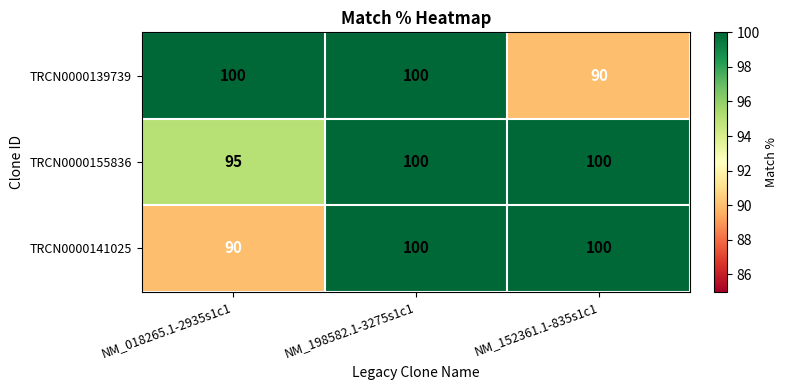

Reading left to right, list all the values displayed in this chart.

TRCN0000139739: 100	100	90
TRCN0000155836: 95	100	100
TRCN0000141025: 90	100	100